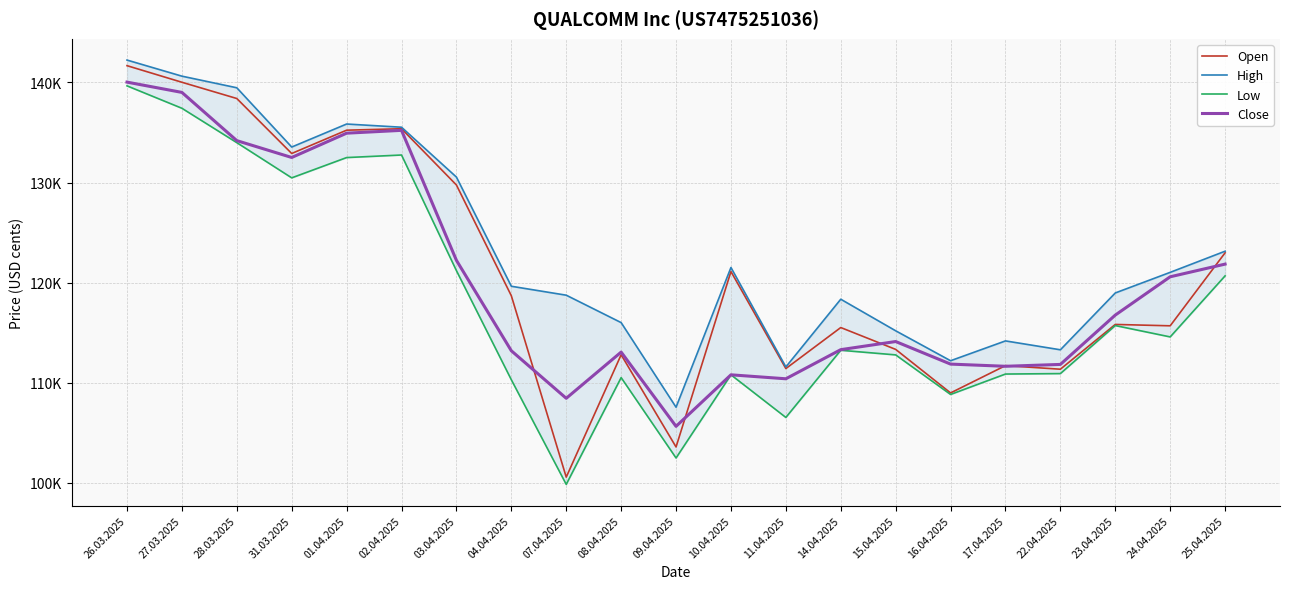

True or false: High and Low intersect in this chart.

False